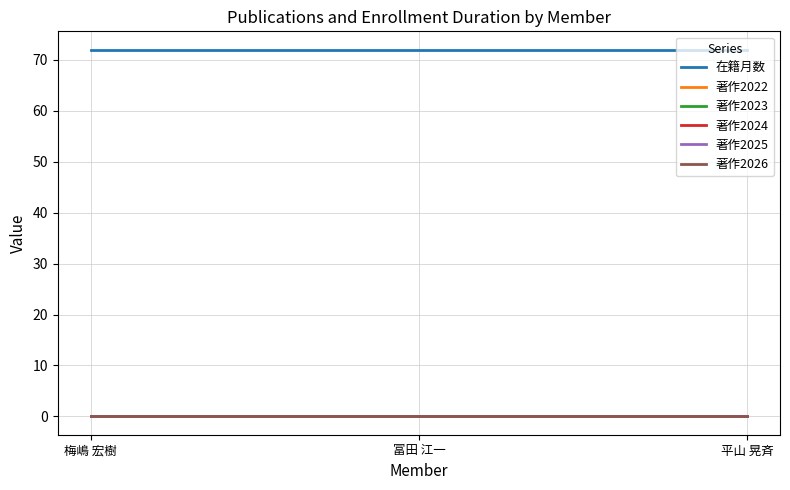

Does the chart have visible grid lines?

Yes